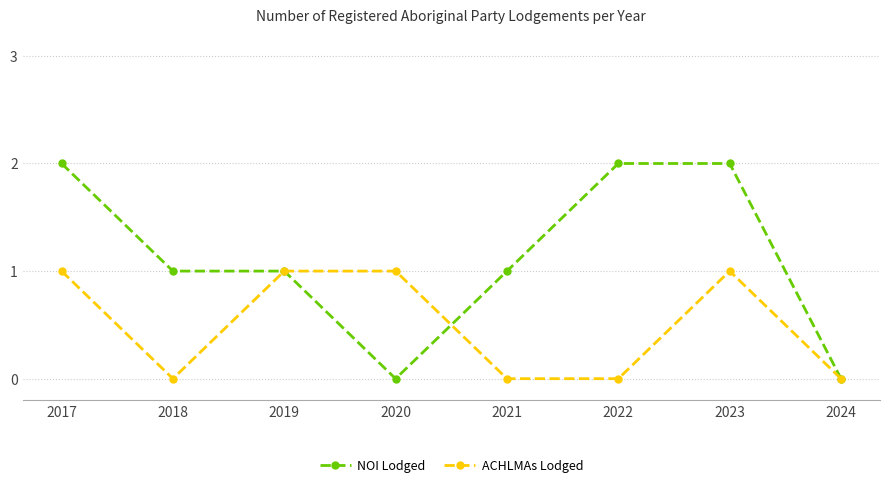

The value of NOI Lodged at 2022 is 2. True or false?

True